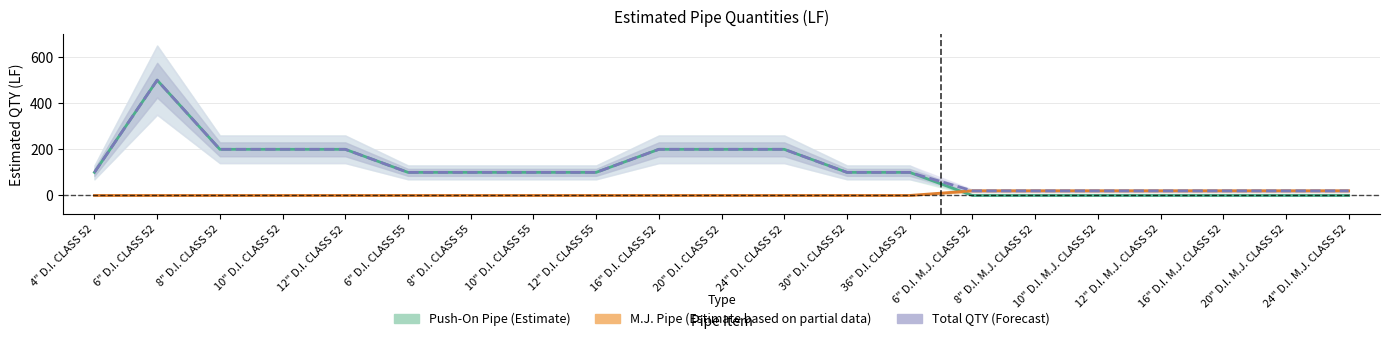

True or false: Total Estimated QTY (Forecast) and Push-On Pipe (Estimate) intersect in this chart.

False